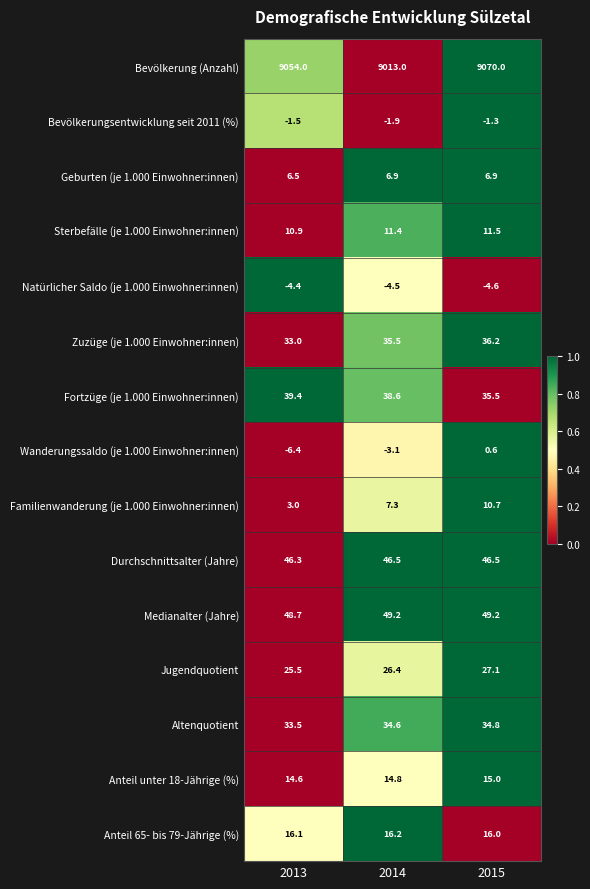

Rank the series at 2013 from highest to lowest value.

Bevölkerung (Anzahl), Medianalter (Jahre), Durchschnittsalter (Jahre), Fortzüge (je 1.000 Einwohner:innen), Altenquotient, Zuzüge (je 1.000 Einwohner:innen), Jugendquotient, Anteil 65- bis 79-Jährige (%), Anteil unter 18-Jährige (%), Sterbefälle (je 1.000 Einwohner:innen), Geburten (je 1.000 Einwohner:innen), Familienwanderung (je 1.000 Einwohner:innen), Bevölkerungsentwicklung seit 2011 (%), Natürlicher Saldo (je 1.000 Einwohner:innen), Wanderungssaldo (je 1.000 Einwohner:innen)